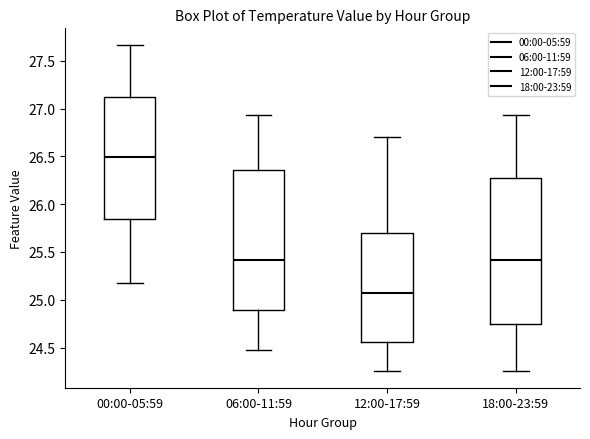

Which box has the highest median line?

00:00-05:59